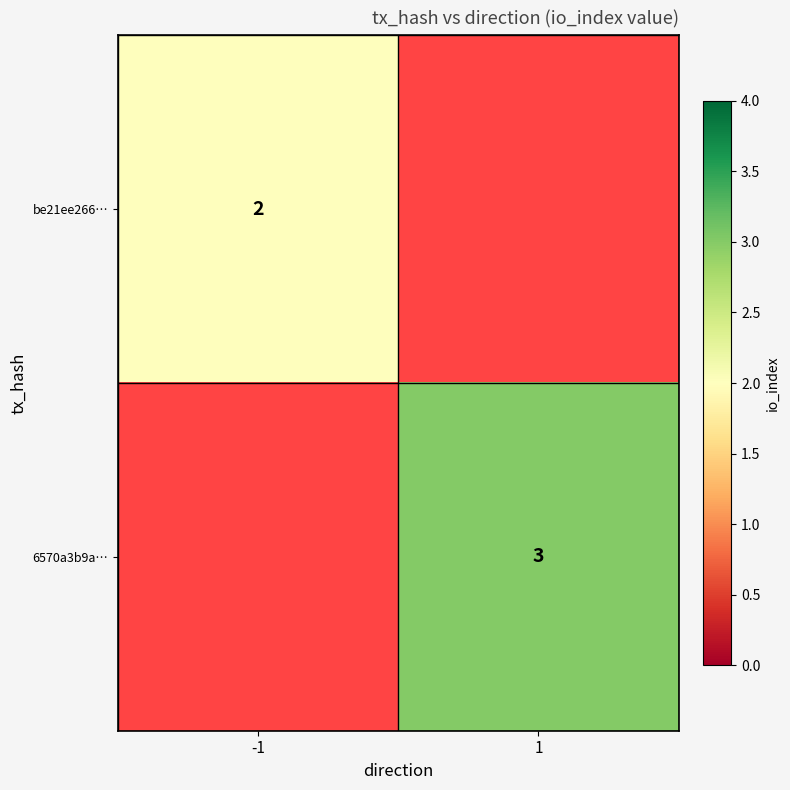

True or false: 6570a3b9a… has a value of 3 at 1.

True